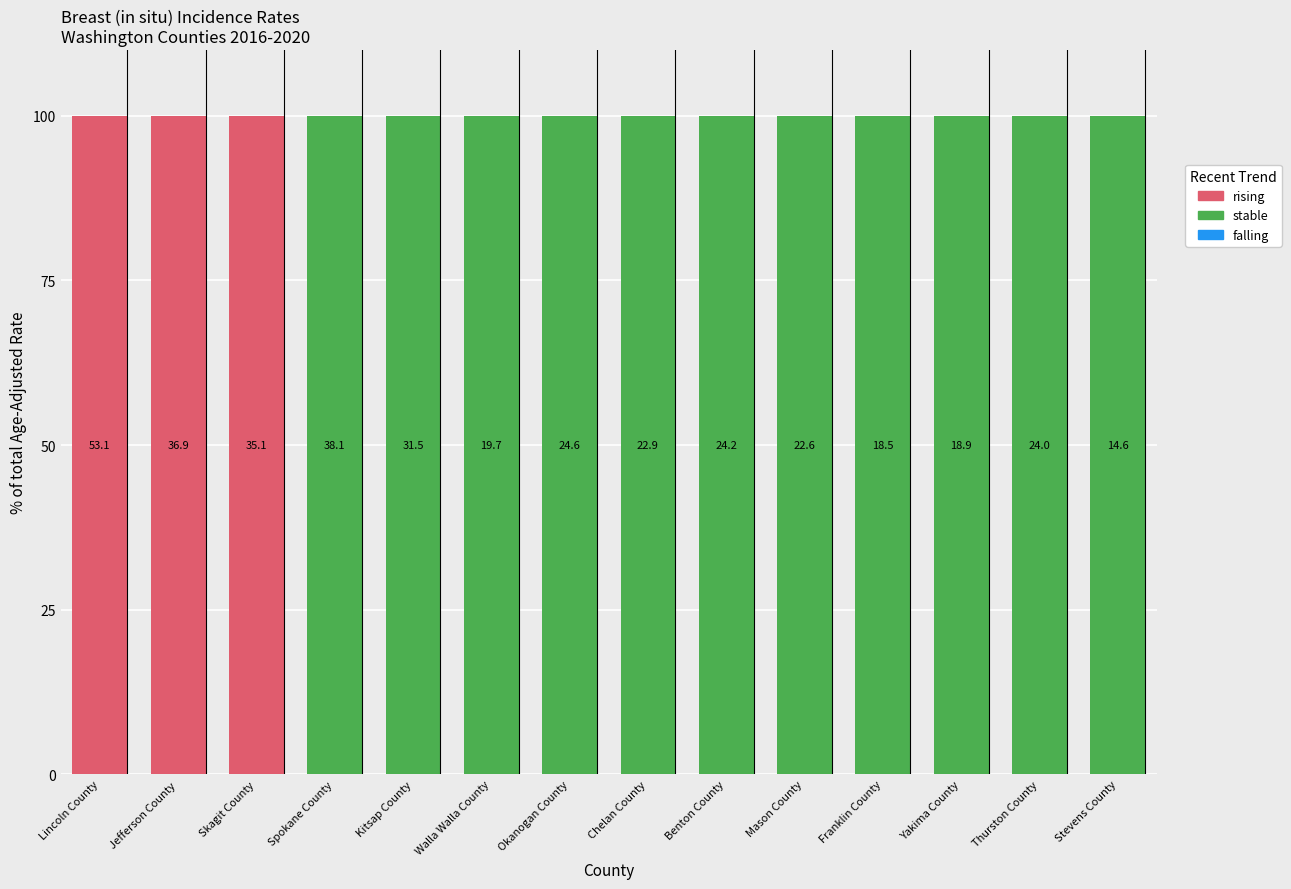

Are the bars grouped side by side (vs. stacked)?

No